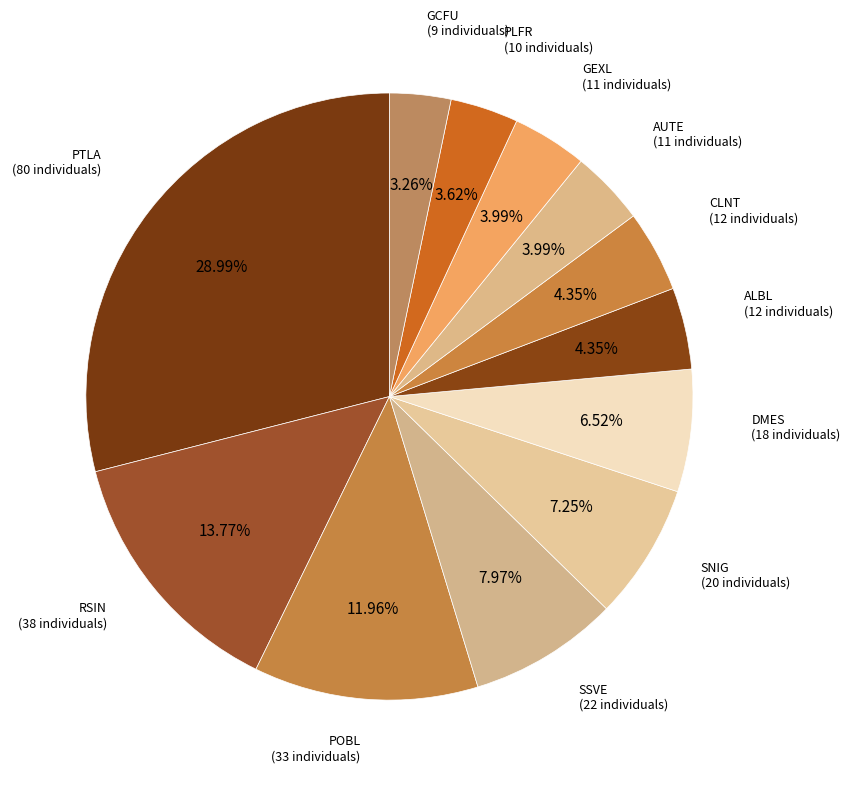

What percentage is the PTLA slice, to the nearest percent?

29%